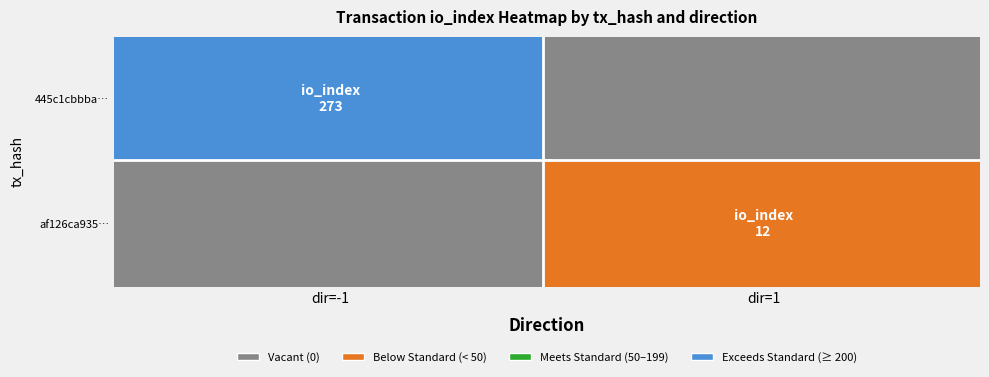

Which series has the largest total across all categories?

445c1cbbbaed8e90e3c31ff36bd207d98eacb69